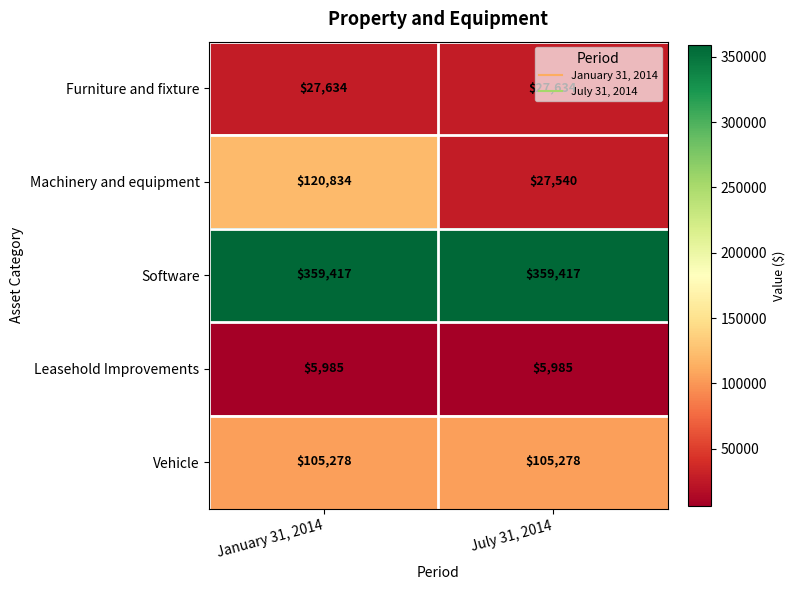

What is the minimum value for Vehicle?

105278